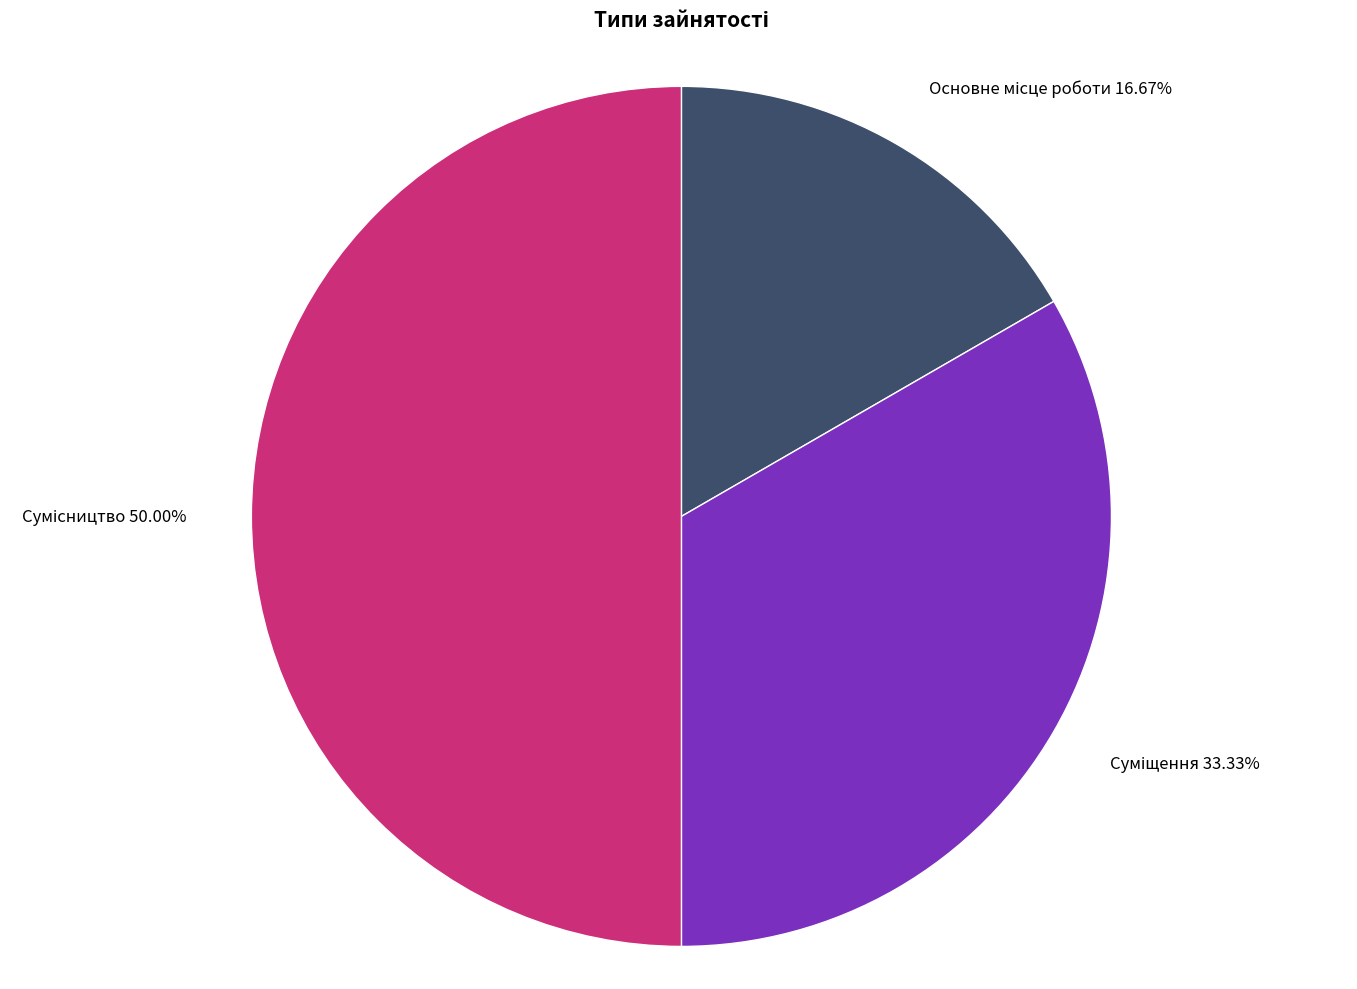

Between Сумісництво and Суміщення, which is larger?

Сумісництво